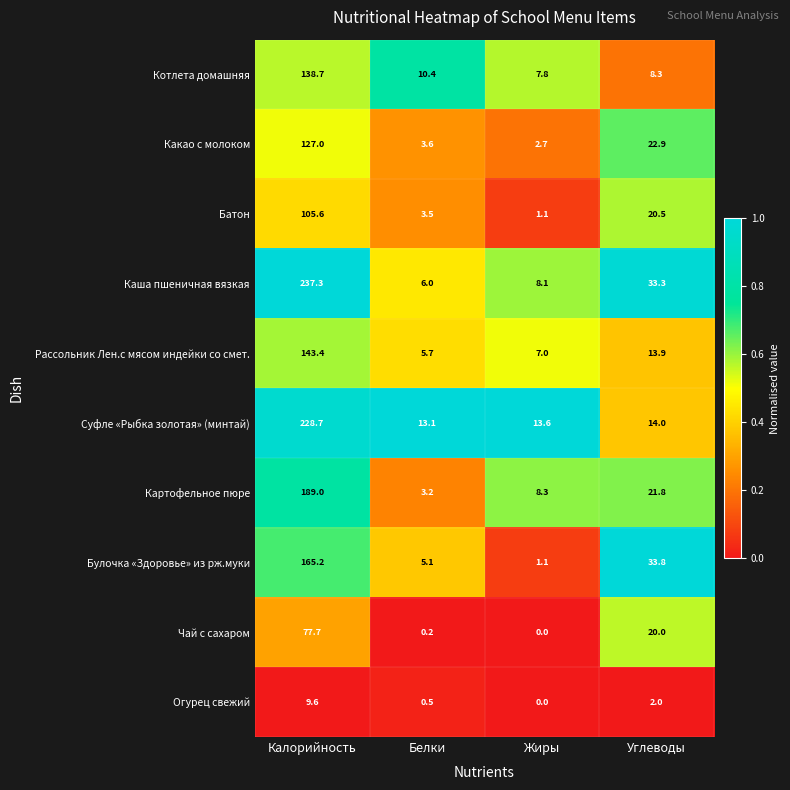

What is the average value of the Батон series?

32.7